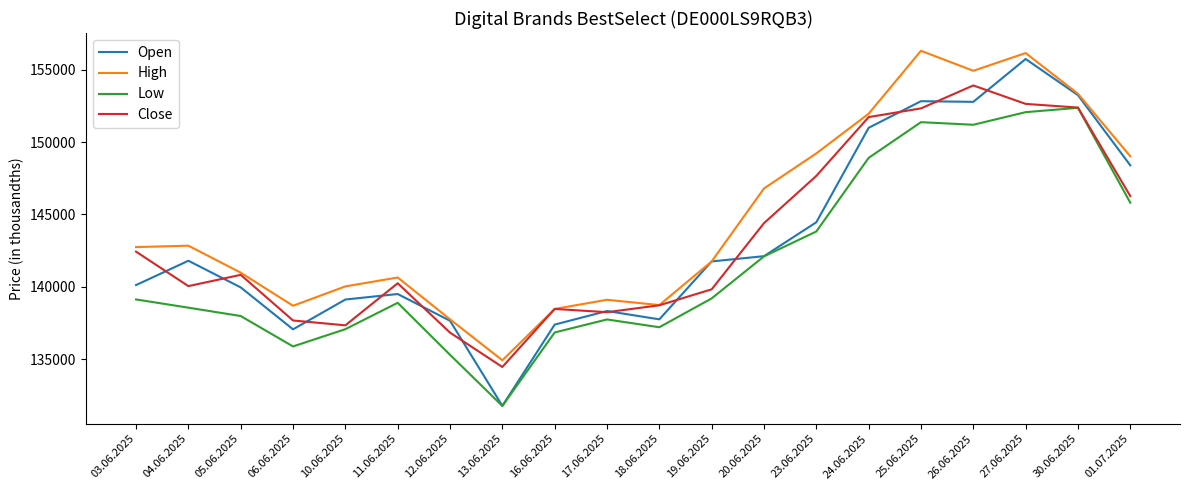

Rank the series by their maximum value, from highest to lowest.

High, Open, Close, Low